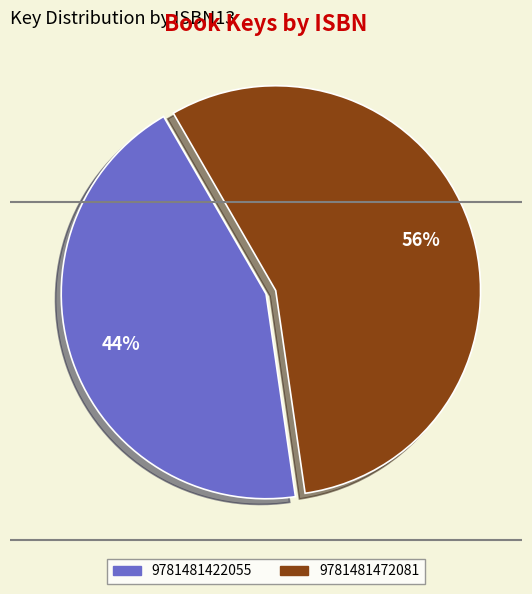

What is the smallest slice in the pie chart?

9781481422055